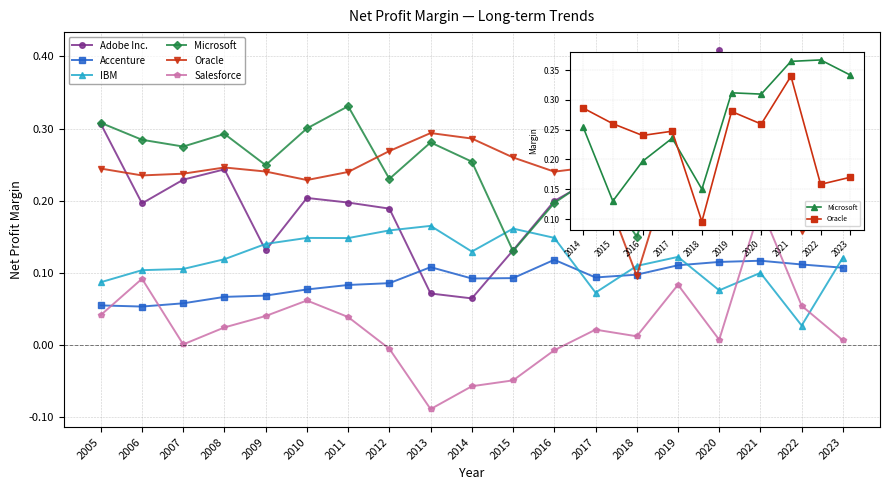

At how many categories does at least one series exceed 0?

19